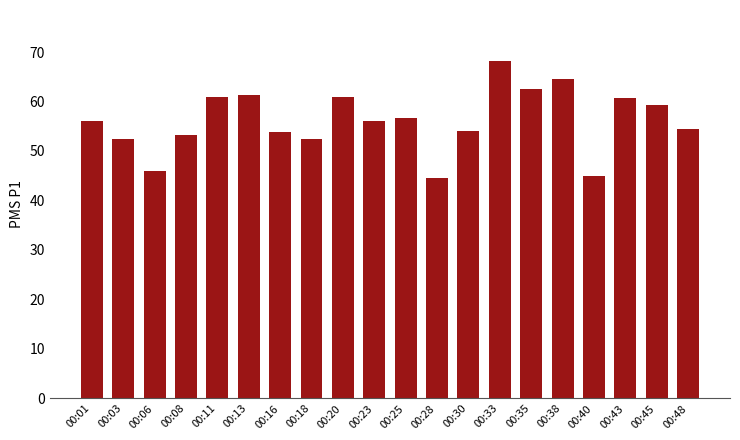

Approximately how many times larger is the value at 00:16 compared to 00:13?

0.9